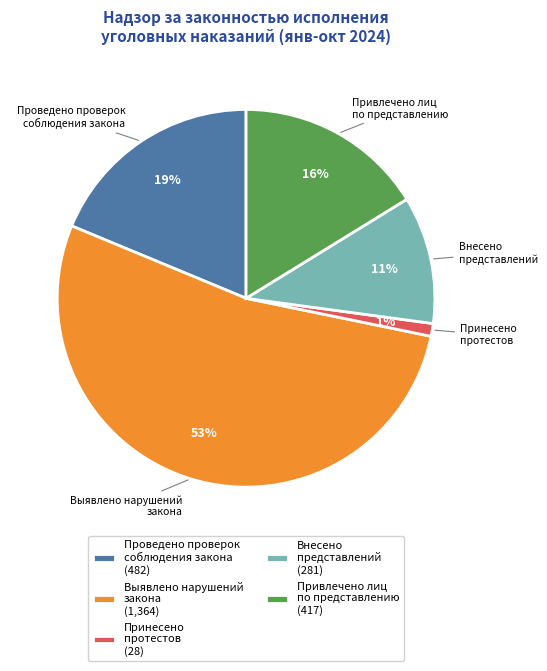

What percentage is the Привлечено лиц по представлению slice, to the nearest percent?

16%